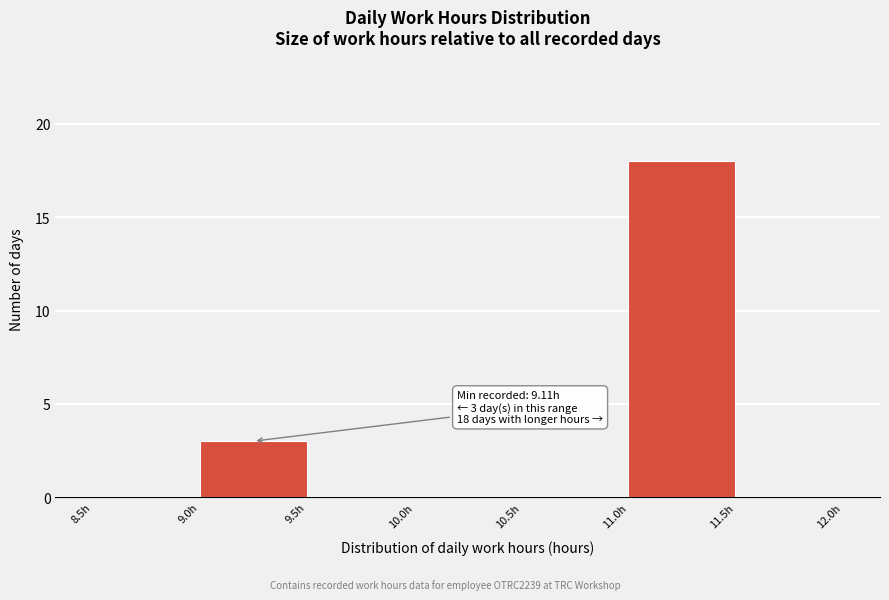

Over which range of the x-axis is the bar tallest?

11.0 to 11.5